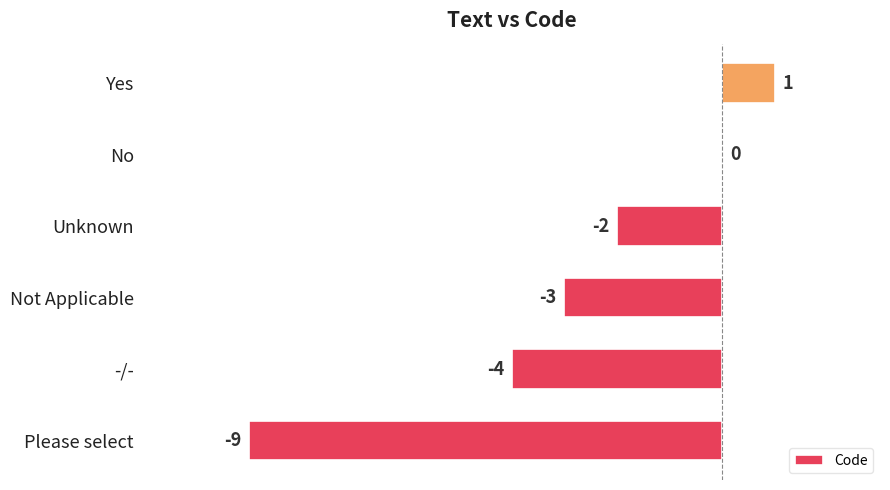

At which category does the chart reach its peak across all series?

Yes